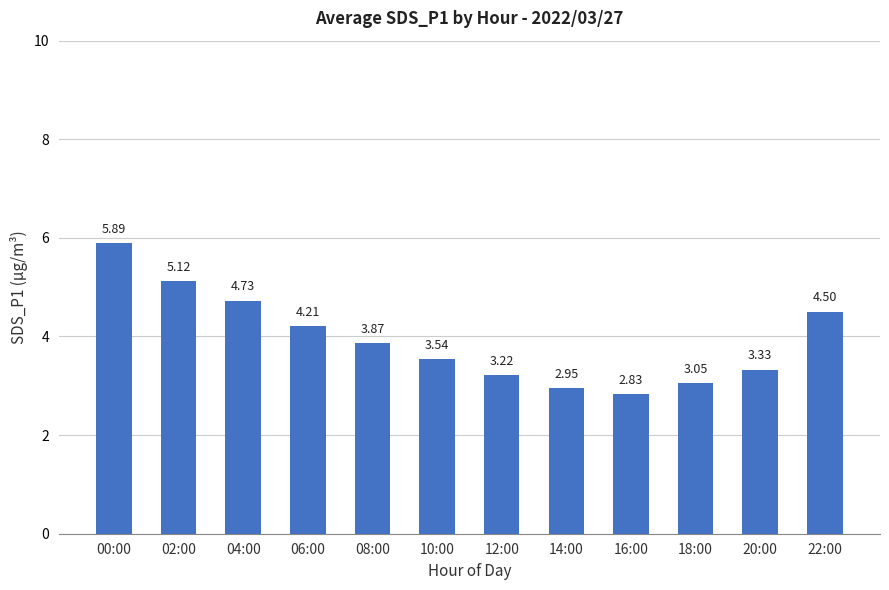

True or false: the data shows 3.1 at 02:00.

False